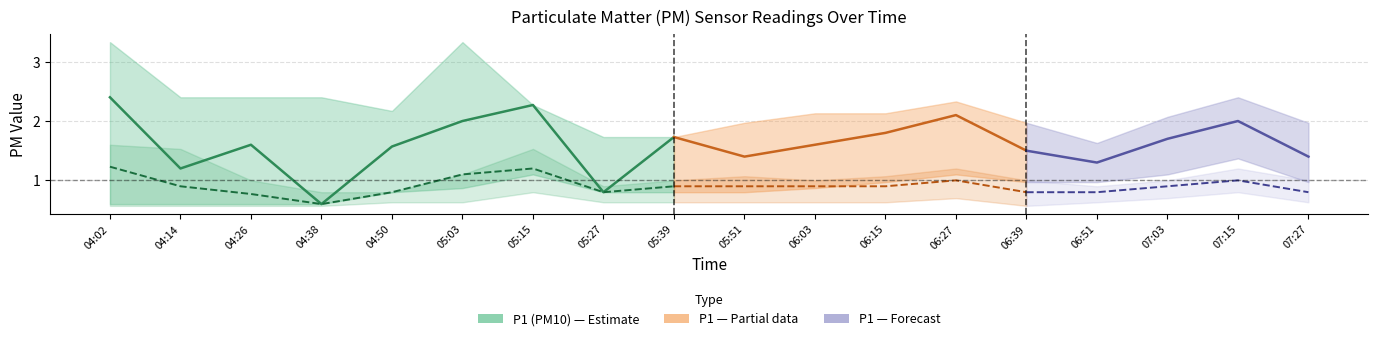

At how many categories does at least one series exceed 2?

12